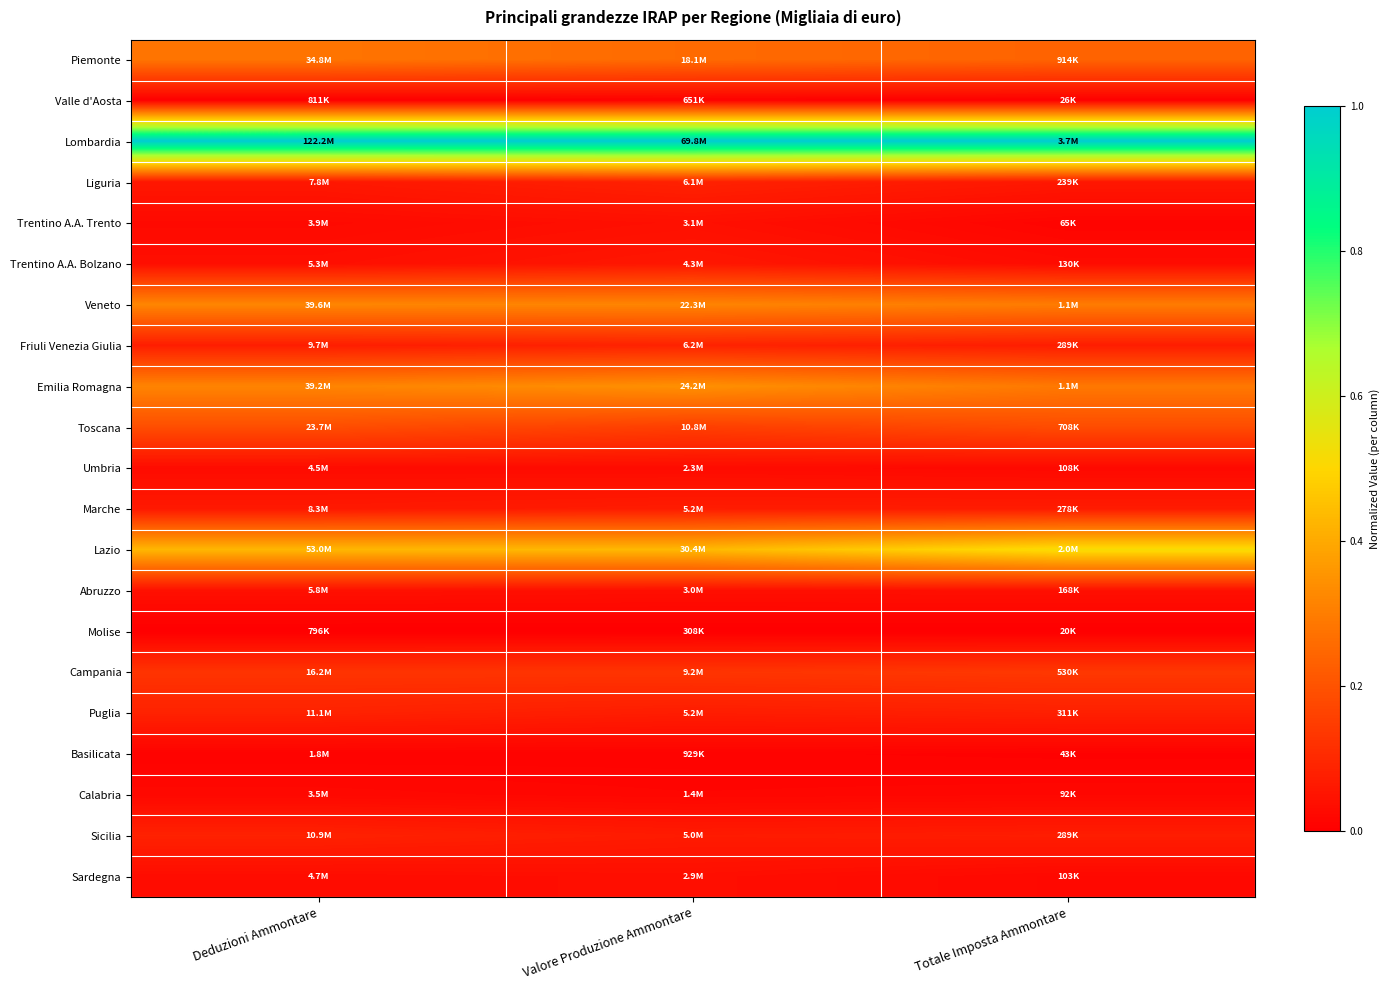

Reading left to right, transcribe all the data shown in this chart.

Piemonte: Deduzioni Ammontare=0.3	Valore Produzione Ammontare=0.3	Totale Imposta Ammontare=0.2
Valle d'Aosta: Deduzioni Ammontare=0.0	Valore Produzione Ammontare=0.0	Totale Imposta Ammontare=0.0
Lombardia: Deduzioni Ammontare=1.0	Valore Produzione Ammontare=1.0	Totale Imposta Ammontare=1.0
Liguria: Deduzioni Ammontare=0.1	Valore Produzione Ammontare=0.1	Totale Imposta Ammontare=0.1
Trentino A.A. Trento: Deduzioni Ammontare=0.0	Valore Produzione Ammontare=0.0	Totale Imposta Ammontare=0.0
Trentino A.A. Bolzano: Deduzioni Ammontare=0.0	Valore Produzione Ammontare=0.1	Totale Imposta Ammontare=0.0
Veneto: Deduzioni Ammontare=0.3	Valore Produzione Ammontare=0.3	Totale Imposta Ammontare=0.3
Friuli Venezia Giulia: Deduzioni Ammontare=0.1	Valore Produzione Ammontare=0.1	Totale Imposta Ammontare=0.1
Emilia Romagna: Deduzioni Ammontare=0.3	Valore Produzione Ammontare=0.3	Totale Imposta Ammontare=0.3
Toscana: Deduzioni Ammontare=0.2	Valore Produzione Ammontare=0.2	Totale Imposta Ammontare=0.2
Umbria: Deduzioni Ammontare=0.0	Valore Produzione Ammontare=0.0	Totale Imposta Ammontare=0.0
Marche: Deduzioni Ammontare=0.1	Valore Produzione Ammontare=0.1	Totale Imposta Ammontare=0.1
Lazio: Deduzioni Ammontare=0.4	Valore Produzione Ammontare=0.4	Totale Imposta Ammontare=0.5
Abruzzo: Deduzioni Ammontare=0.0	Valore Produzione Ammontare=0.0	Totale Imposta Ammontare=0.0
Molise: Deduzioni Ammontare=0.0	Valore Produzione Ammontare=0.0	Totale Imposta Ammontare=0.0
Campania: Deduzioni Ammontare=0.1	Valore Produzione Ammontare=0.1	Totale Imposta Ammontare=0.1
Puglia: Deduzioni Ammontare=0.1	Valore Produzione Ammontare=0.1	Totale Imposta Ammontare=0.1
Basilicata: Deduzioni Ammontare=0.0	Valore Produzione Ammontare=0.0	Totale Imposta Ammontare=0.0
Calabria: Deduzioni Ammontare=0.0	Valore Produzione Ammontare=0.0	Totale Imposta Ammontare=0.0
Sicilia: Deduzioni Ammontare=0.1	Valore Produzione Ammontare=0.1	Totale Imposta Ammontare=0.1
Sardegna: Deduzioni Ammontare=0.0	Valore Produzione Ammontare=0.0	Totale Imposta Ammontare=0.0